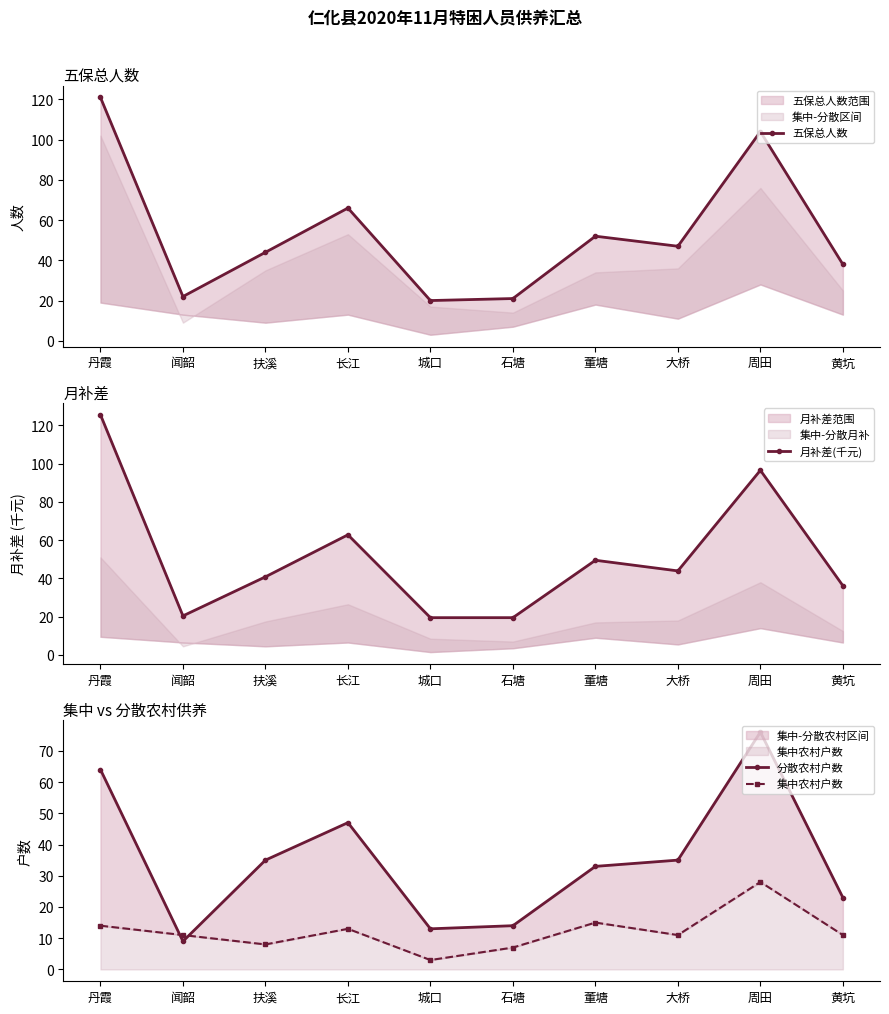

What is the minimum value shown in the chart?

3.0